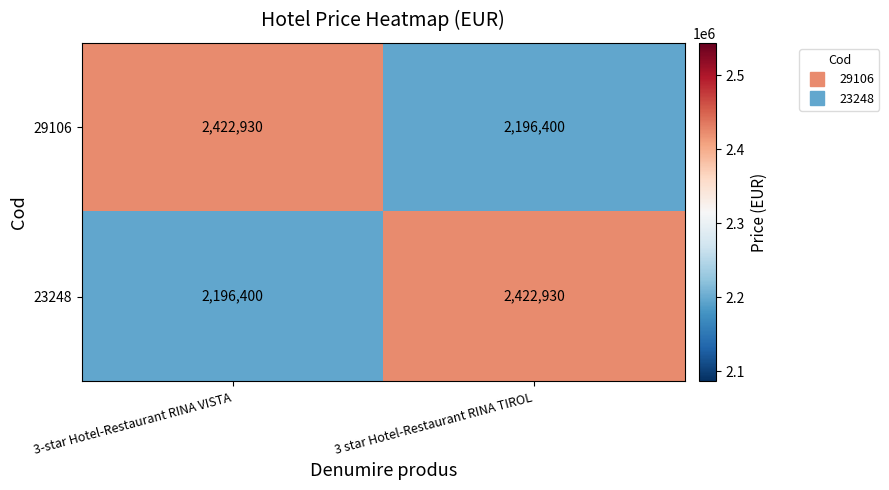

What is the difference between the highest and lowest values at 3-star Hotel-Restaurant RINA VISTA?

226530